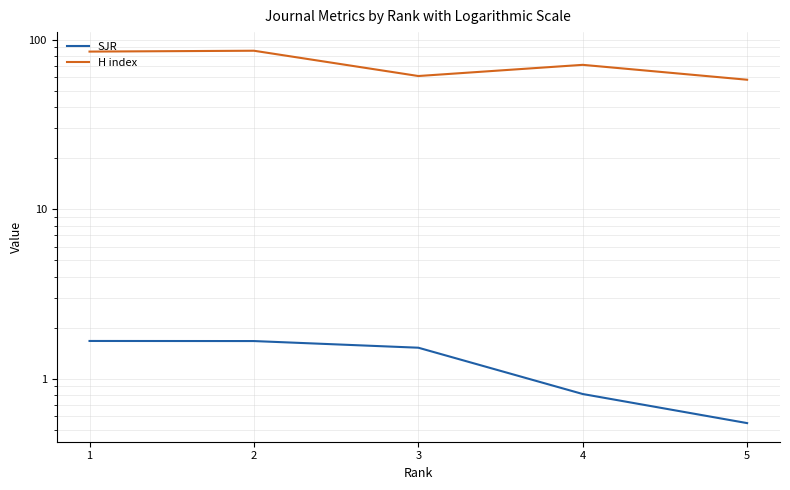

Reading left to right, list all the values displayed in this chart.

SJR: 5=0.5	4=0.8	3=1.5	2=1.7	1=1.7
H index: 5=58.0	4=71.0	3=61.0	2=86.0	1=85.0